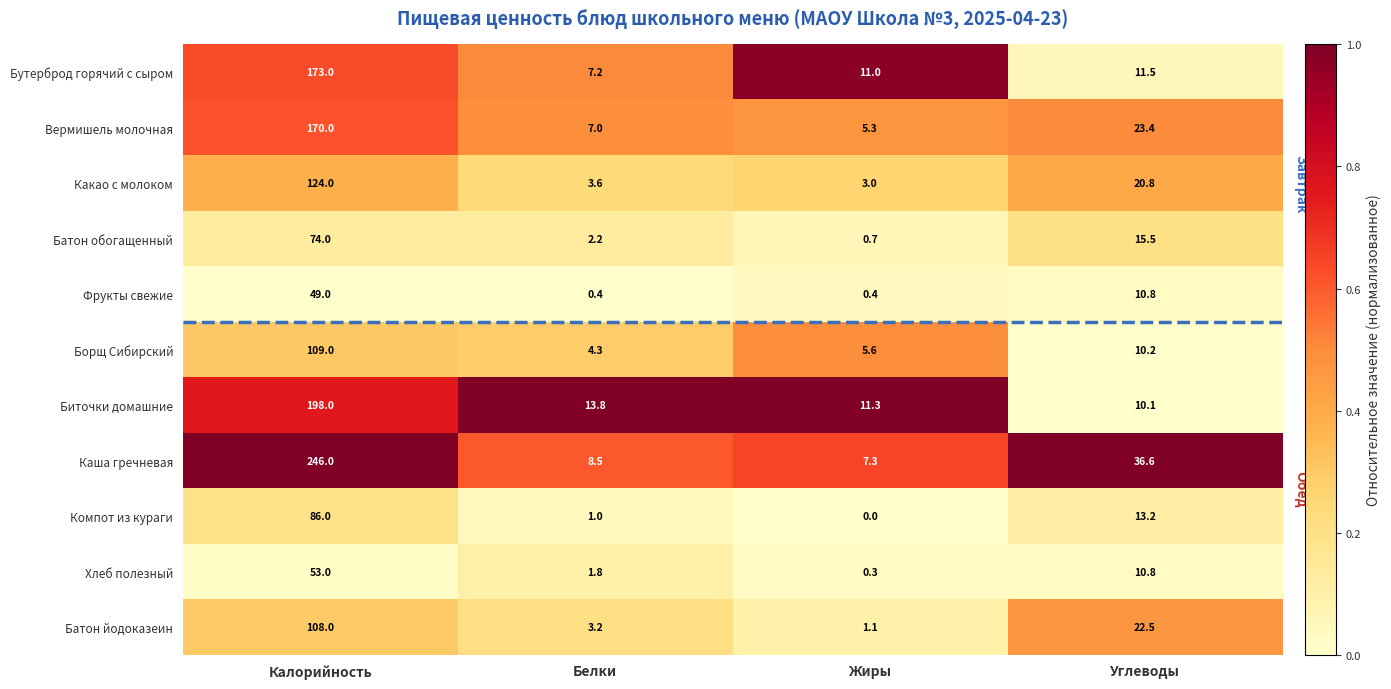

Which series changed the most between Белки and Углеводы?

Каша гречневая